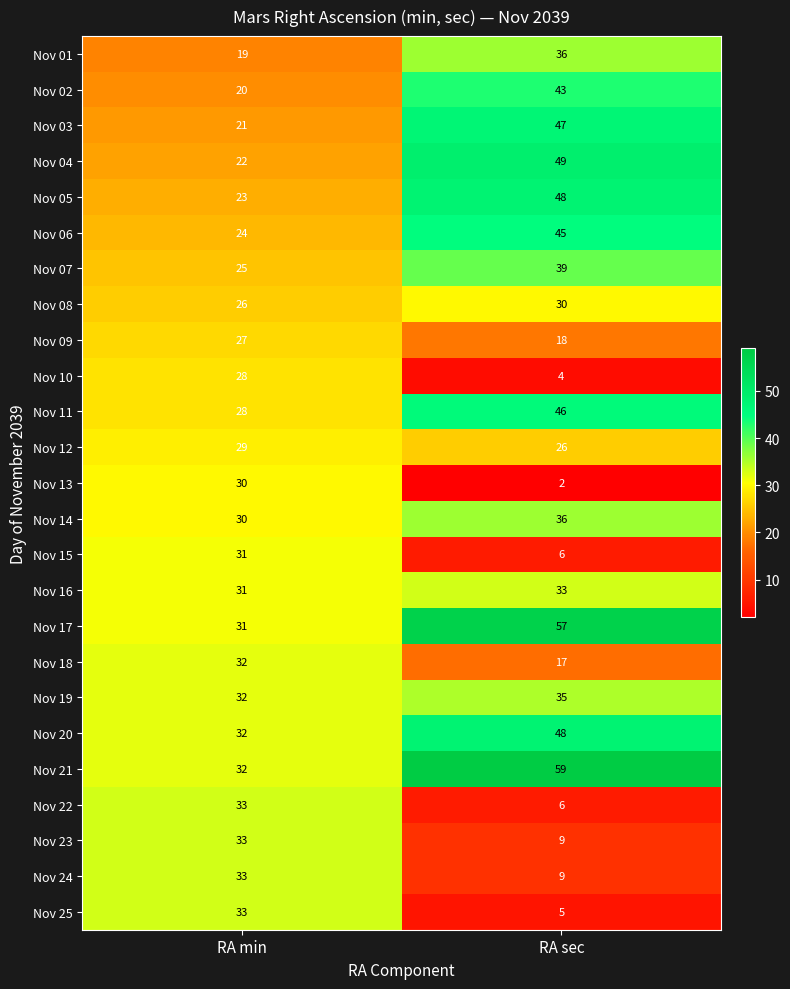

Which category has the lowest value across all series?

RA sec